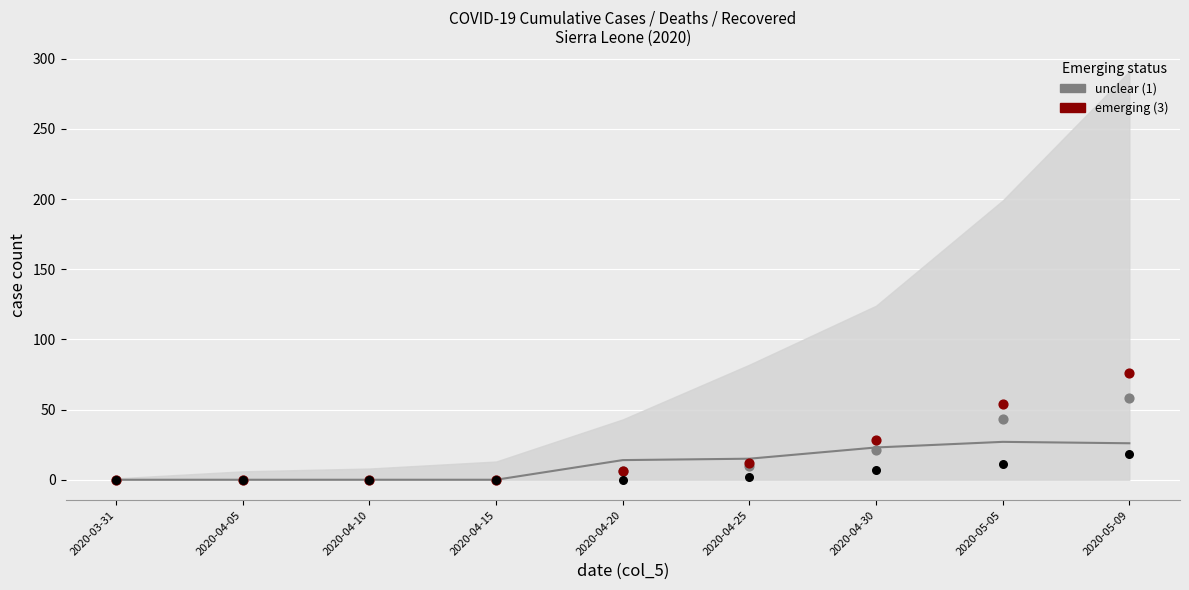

Which series has the largest total across all categories?

emerging (3)